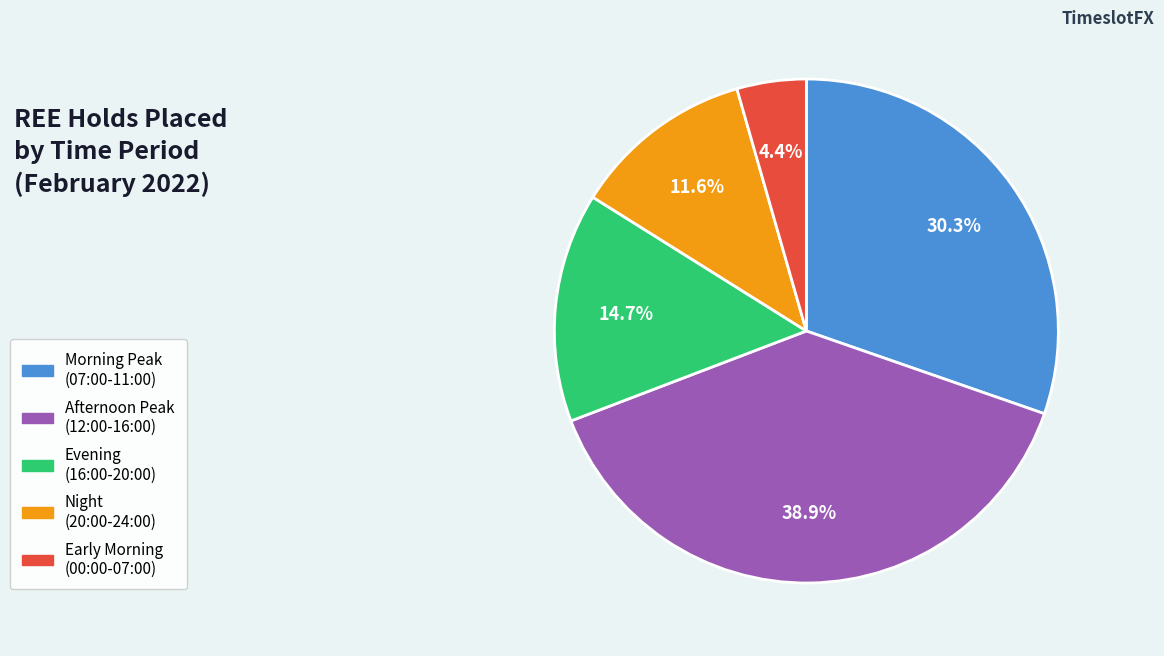

To the nearest percent, what is the average slice percentage?

20%